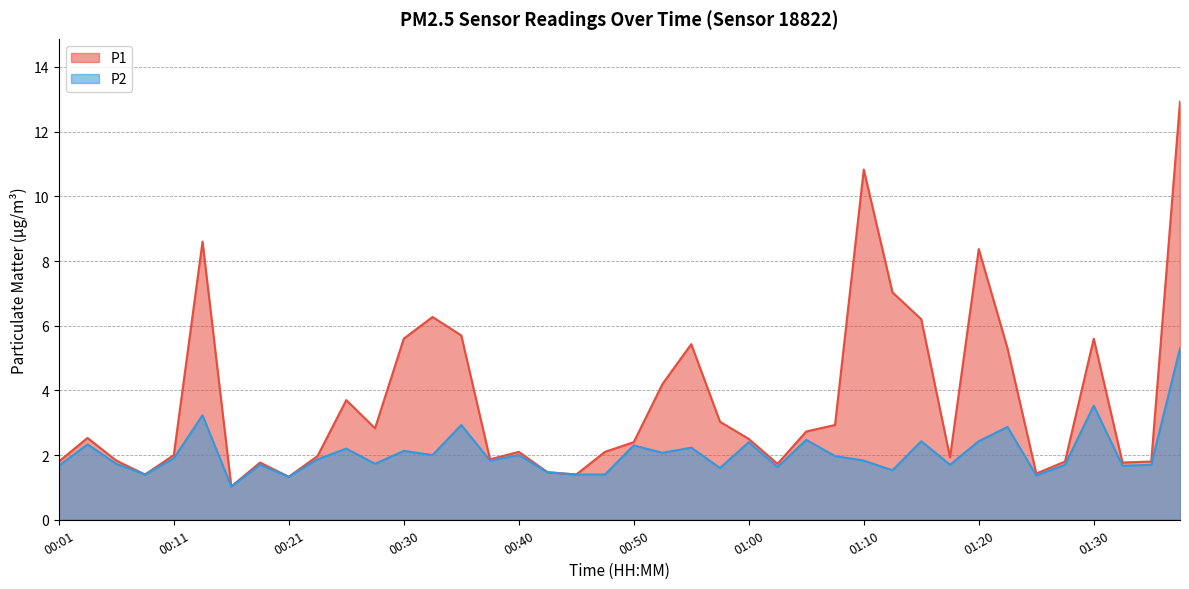

True or false: P2 and P1 intersect in this chart.

False